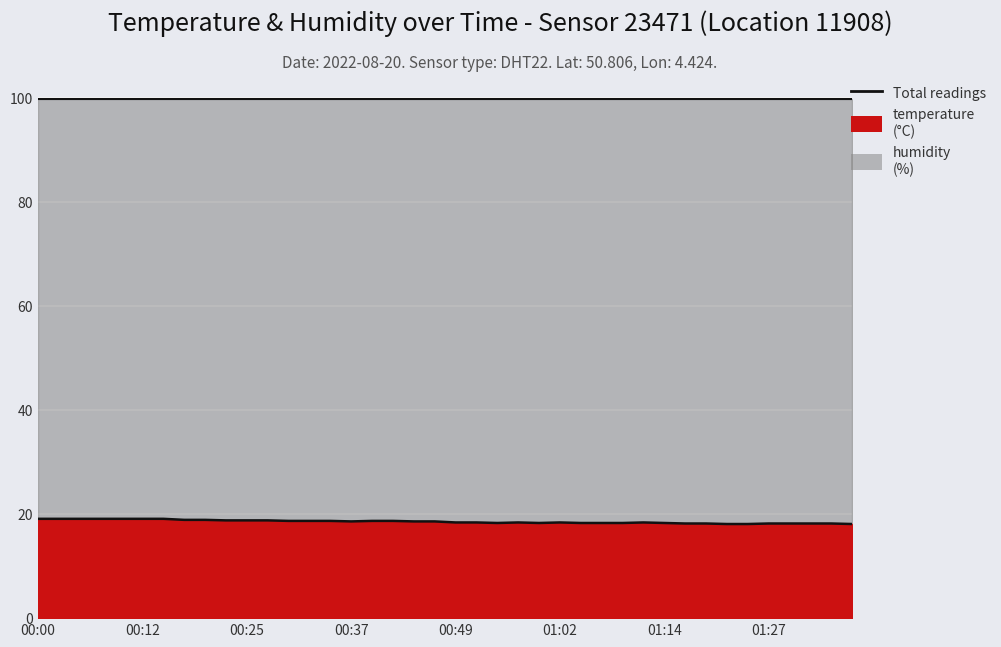

Between 00:49 and 01:02, which is larger?

00:49